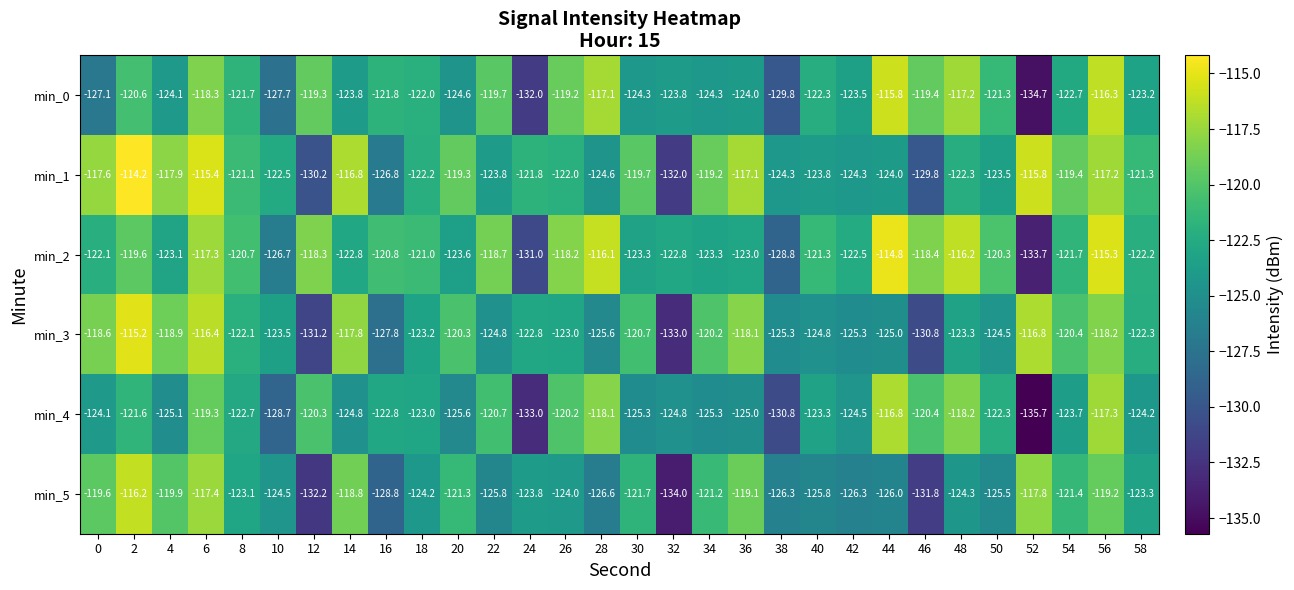

What is the sum of all min_2 values?

-3647.6